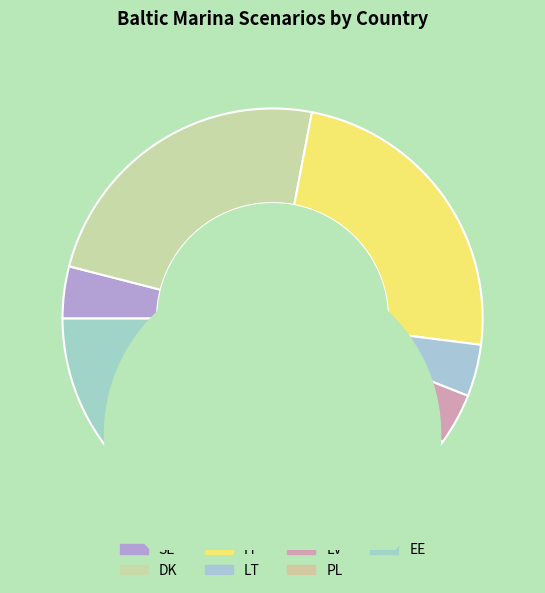

Which category has the biggest portion of the pie?

EE